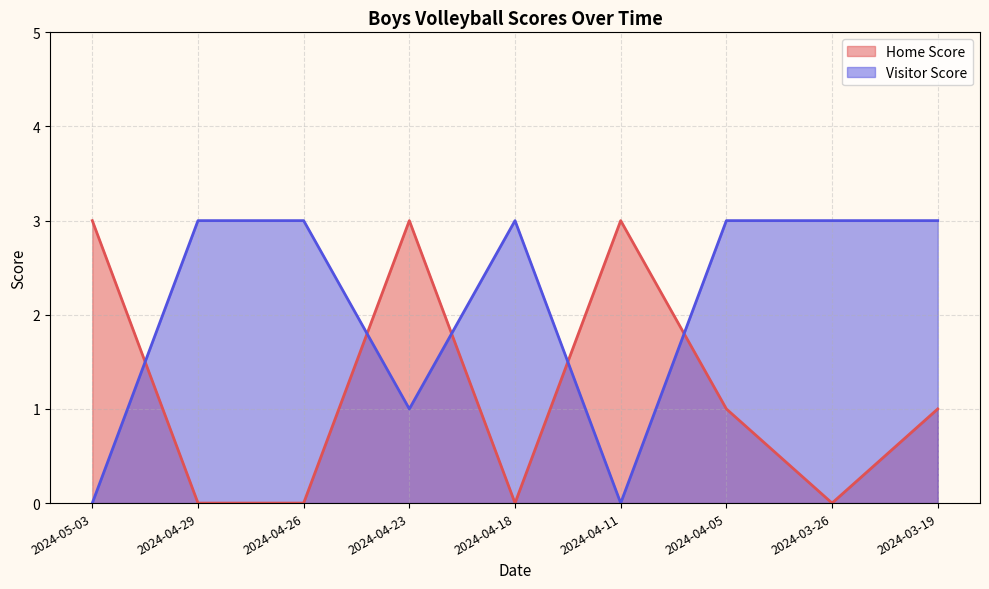

What is the average value of the Home Score series?

1